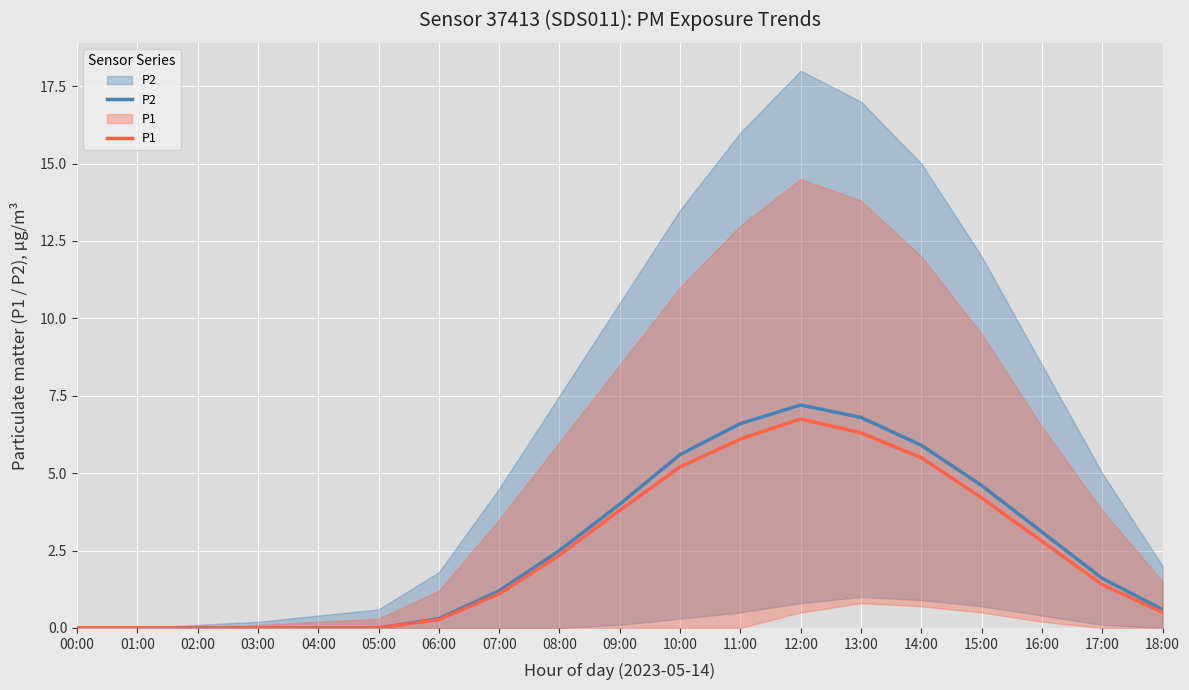

How many lines are shown in the chart?

2